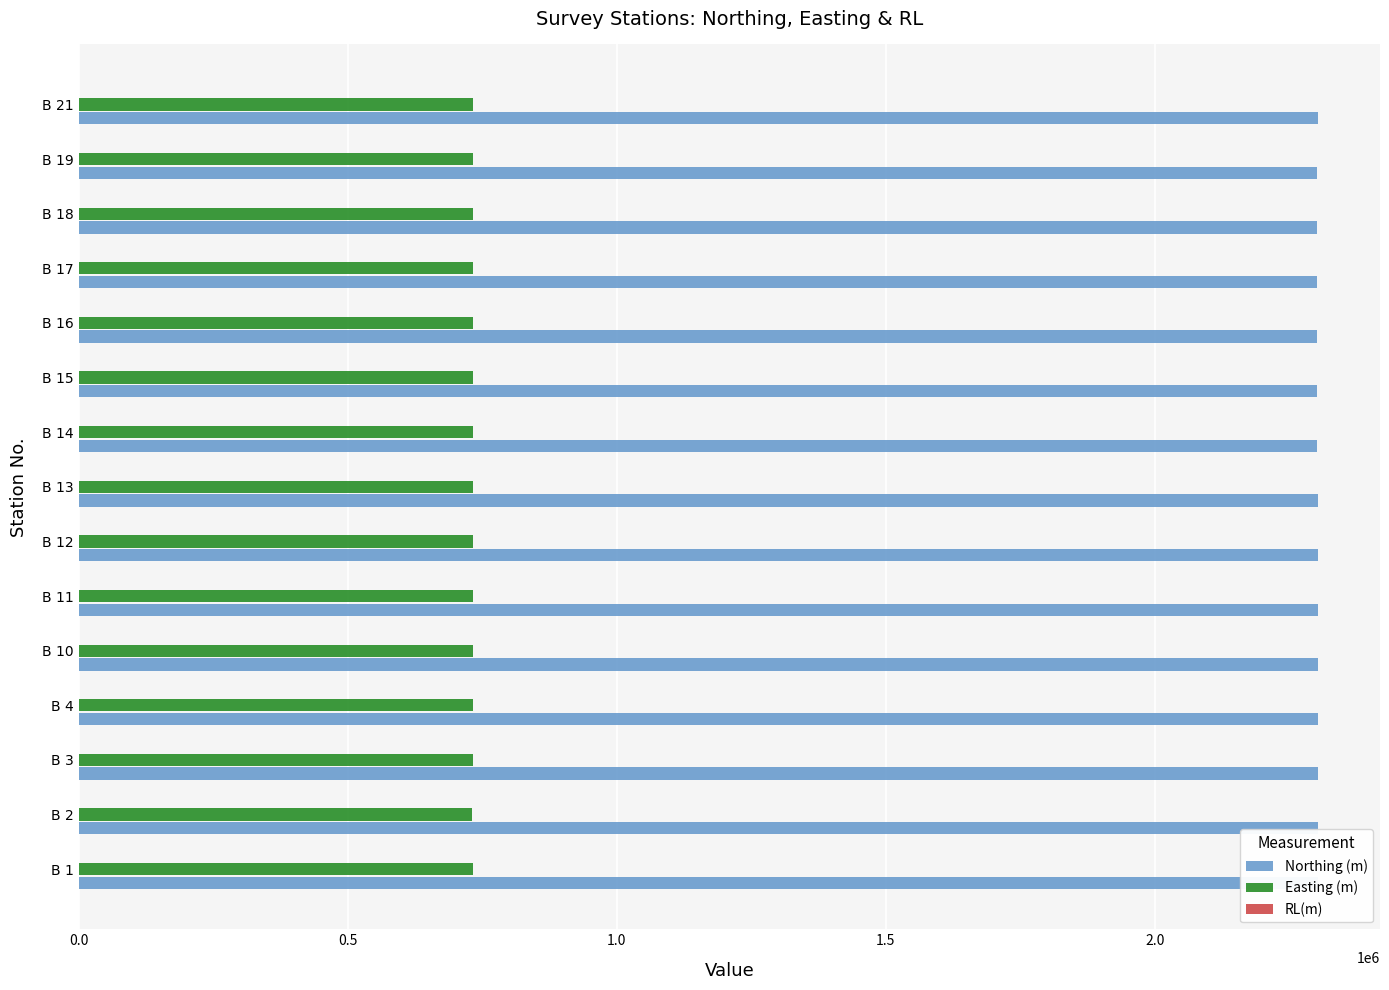

Which series has the largest total across all categories?

Northing (m)